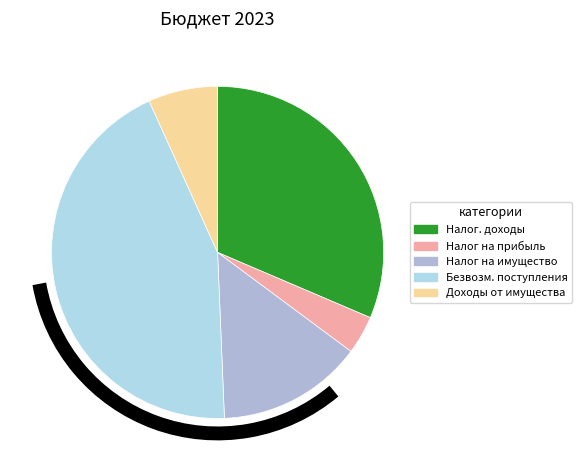

How many slices are in this pie chart?

5